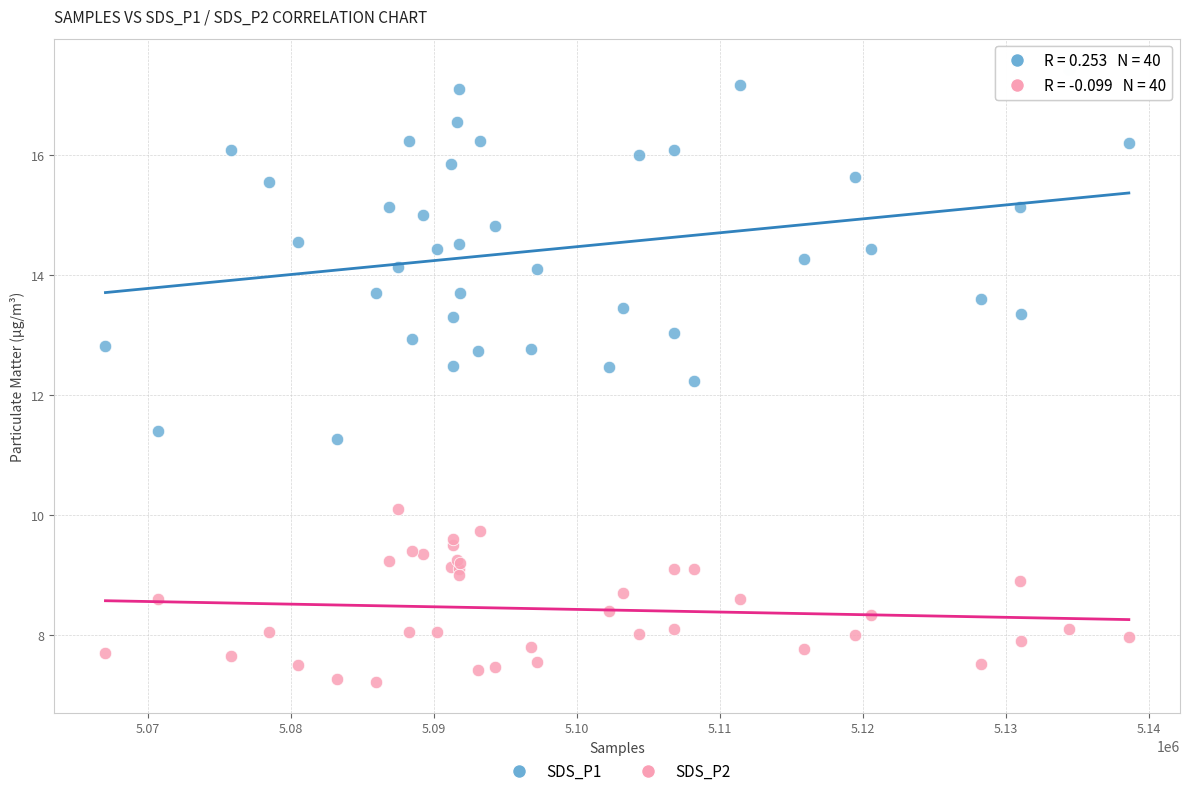

Across all series, what Y value is closest to 12?

12.2